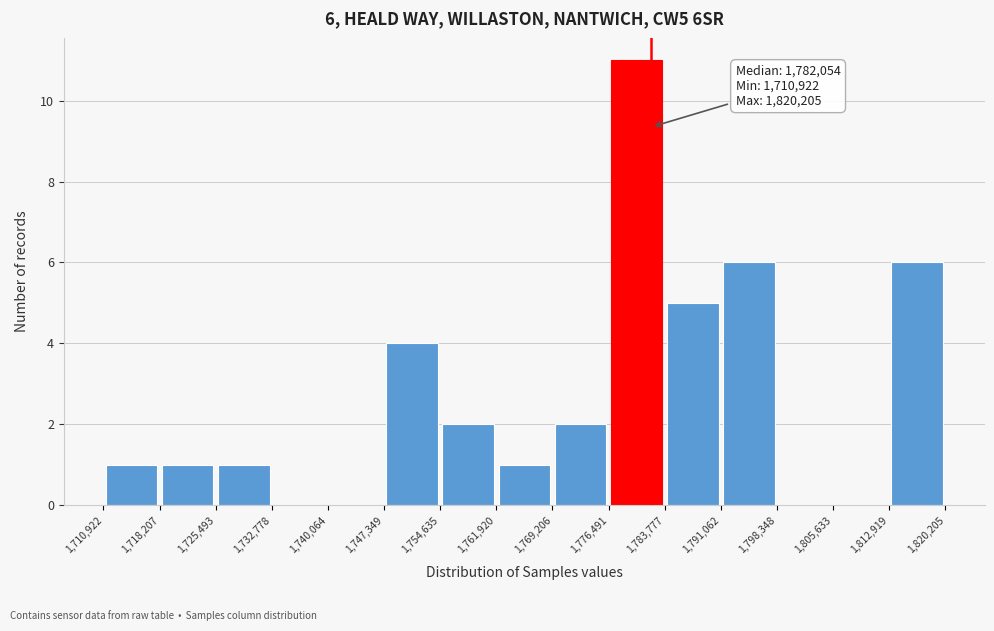

Over which range of the x-axis is the bar tallest?

1,776,491 to 1,783,777